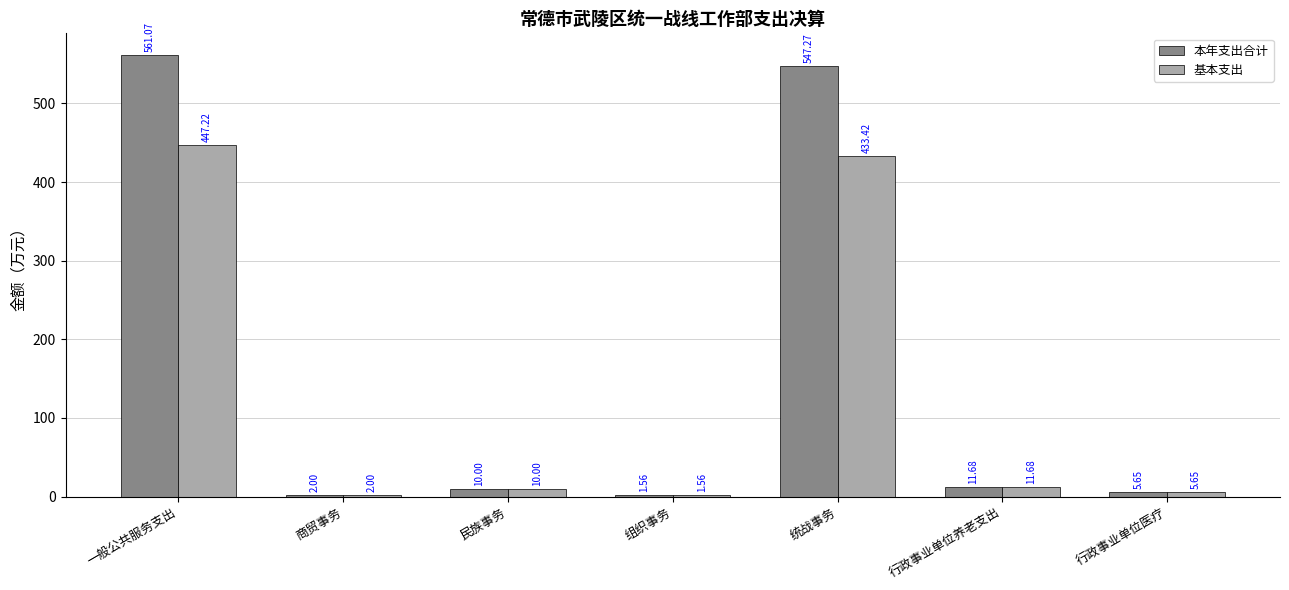

At which category does the chart reach its peak across all series?

一般公共服务支出